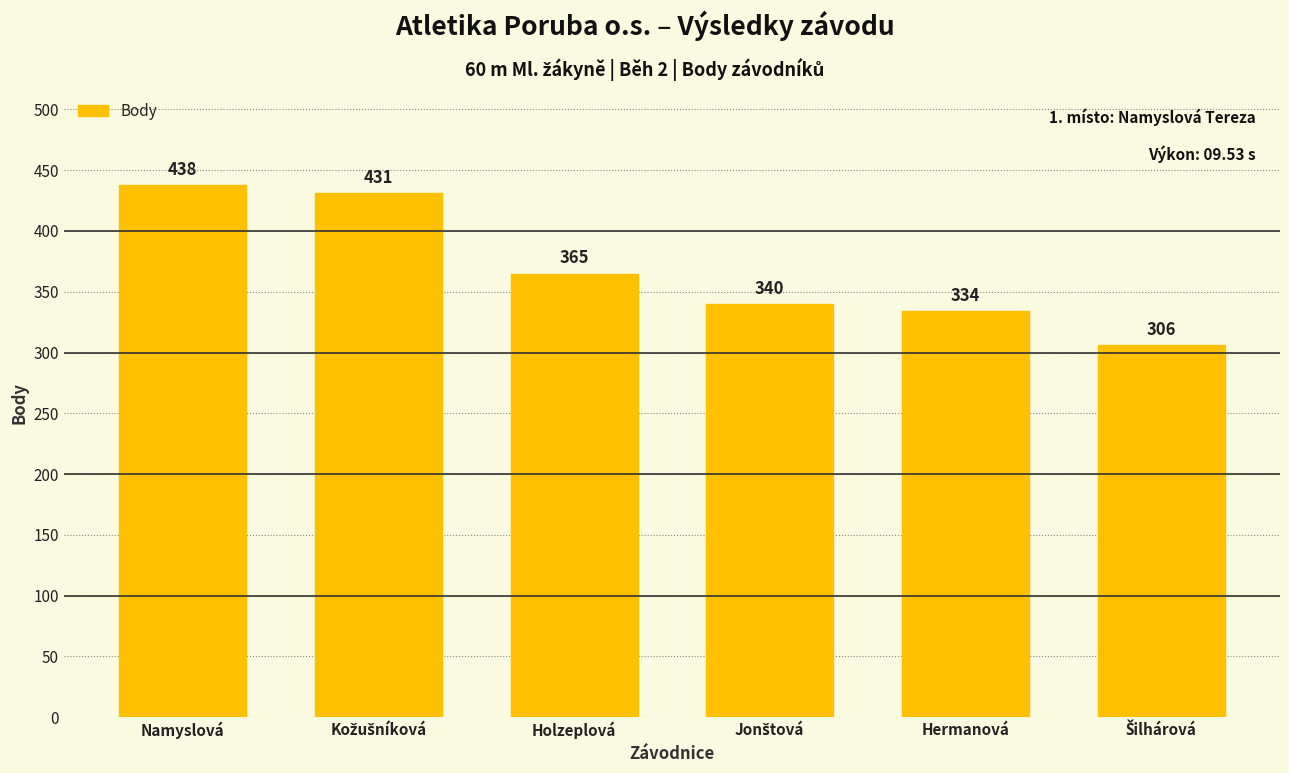

The value at Hermanová is 184. True or false?

False